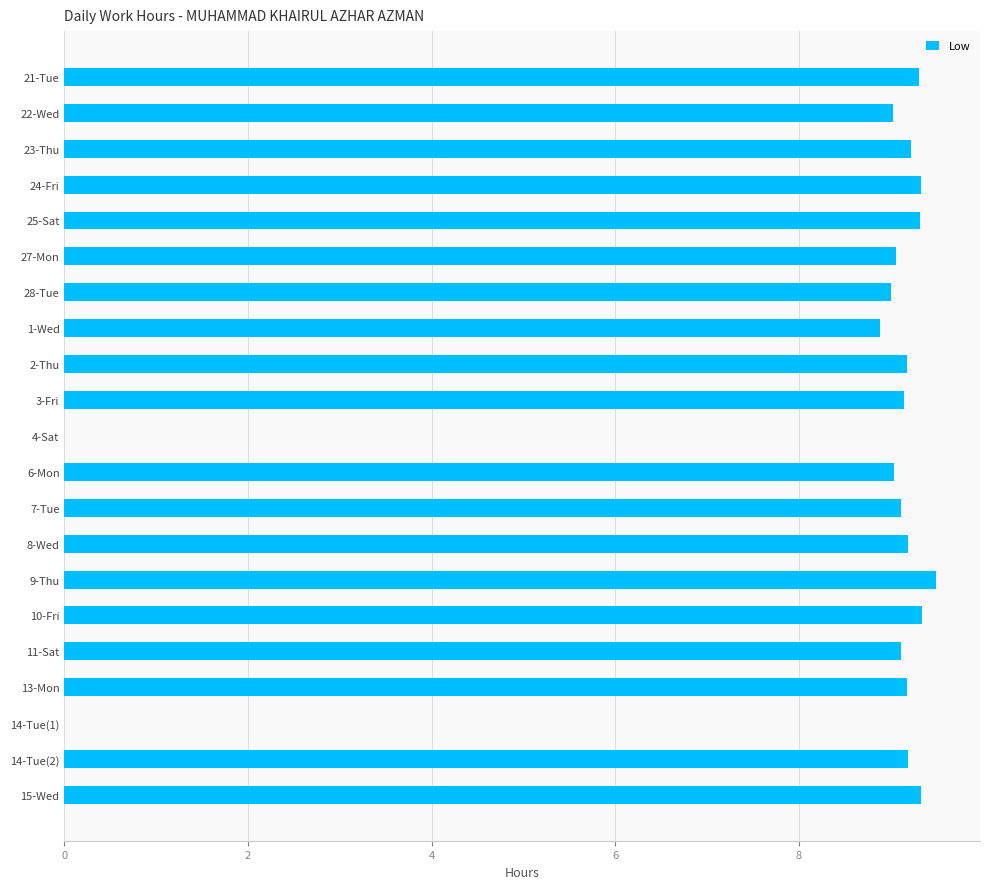

What is the greatest value displayed?

9.5